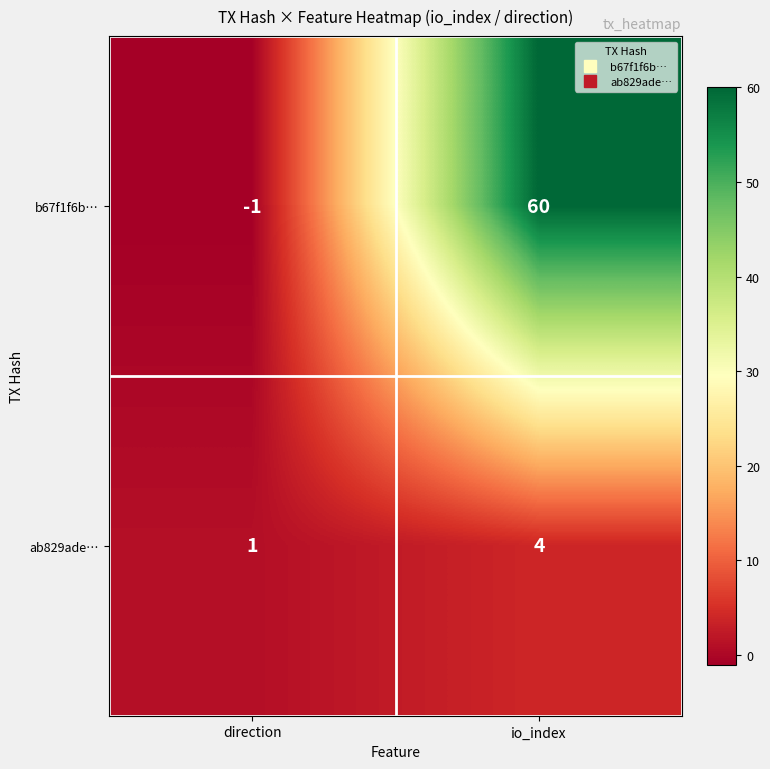

At io_index, list the series in order from smallest to largest.

ab829ade…, b67f1f6b…